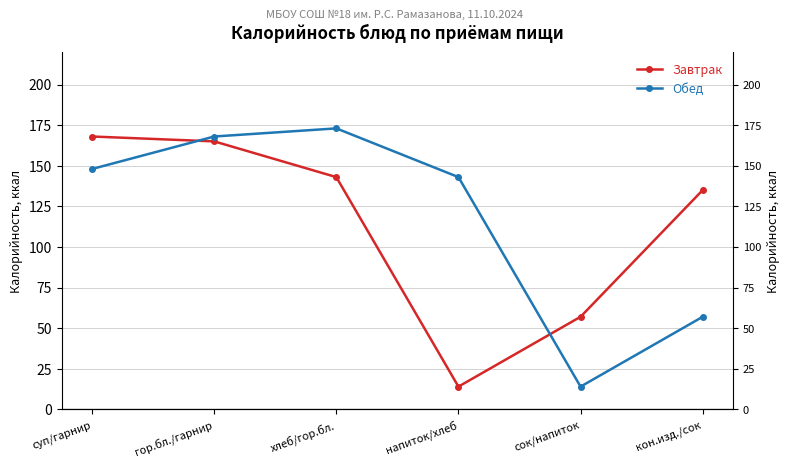

What is the minimum value shown in the chart?

14